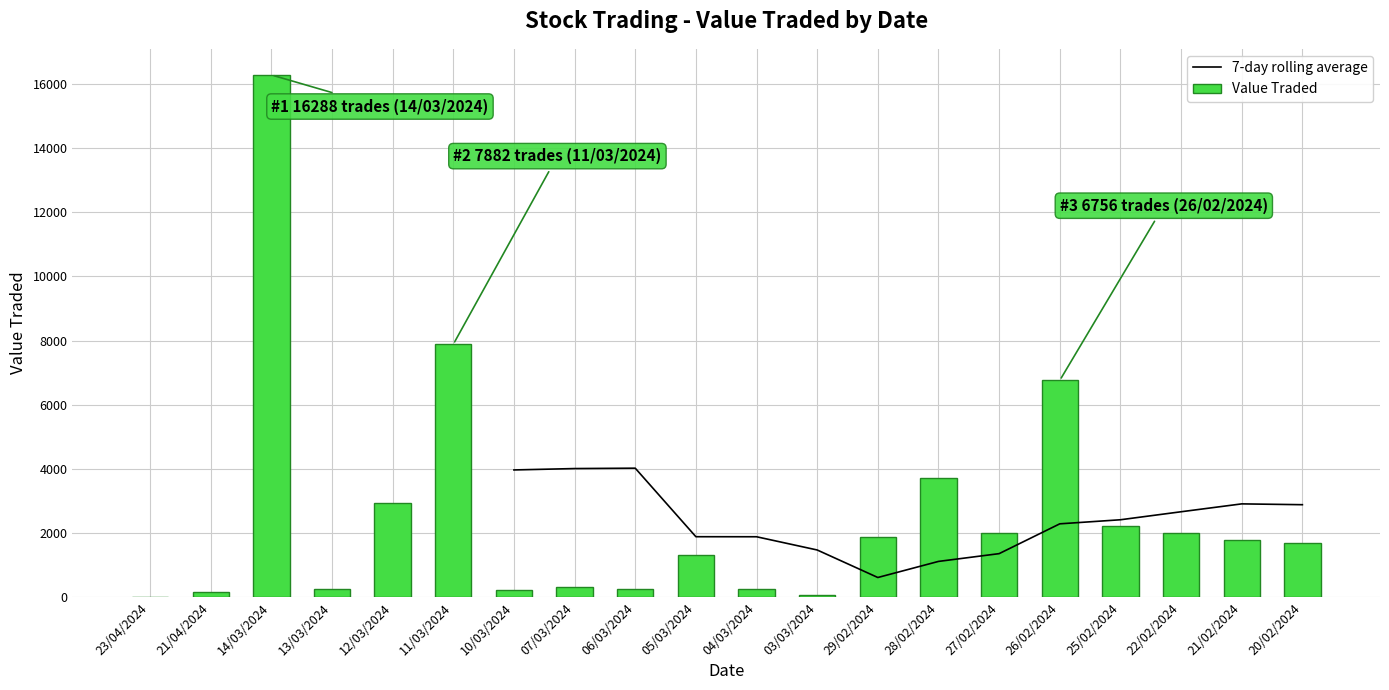

List the series in order of their overall mean, lowest first.

7-day rolling average, Value Traded